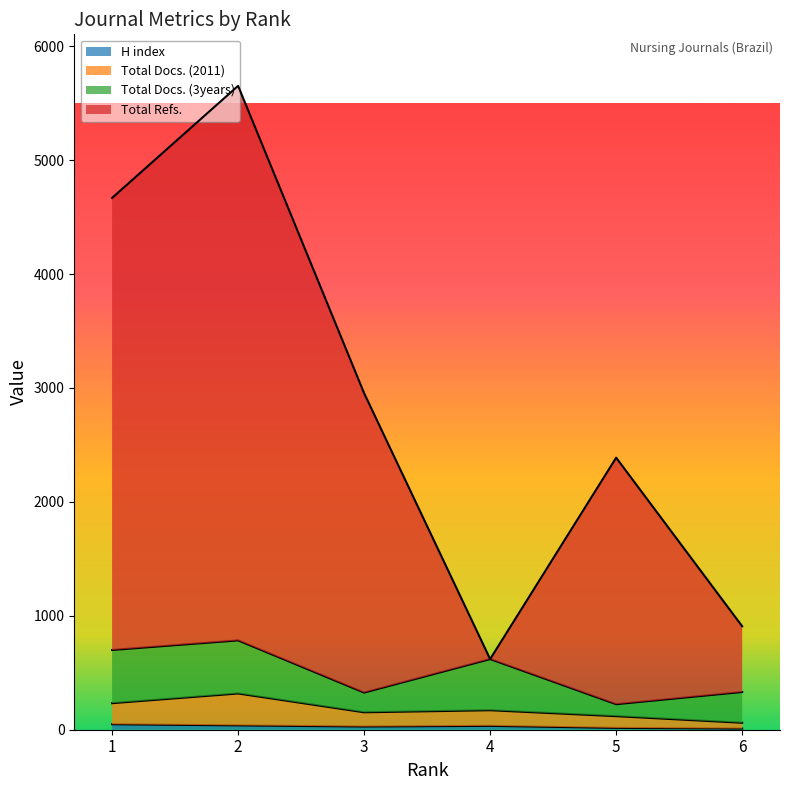

True or false: Total Refs. has more than 1 points higher than both neighbors.

True